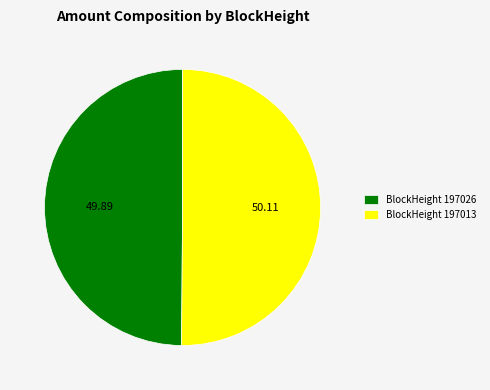

Approximately how many times larger is the value at BlockHeight 197026 compared to BlockHeight 197013?

1.0